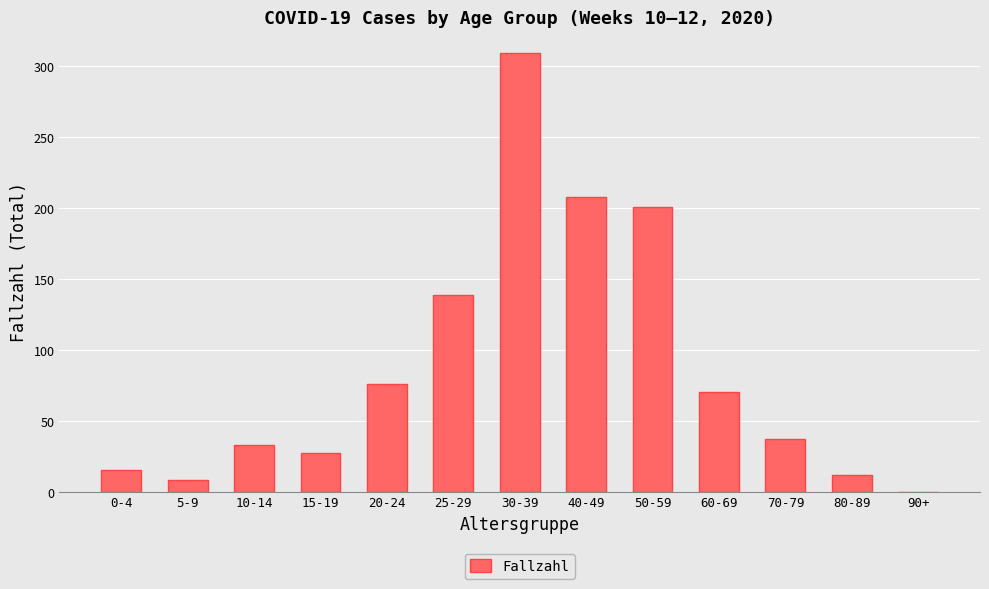

Reading left to right, list all the values displayed in this chart.

15	8	33	27	76	139	309	208	201	70	37	12	0